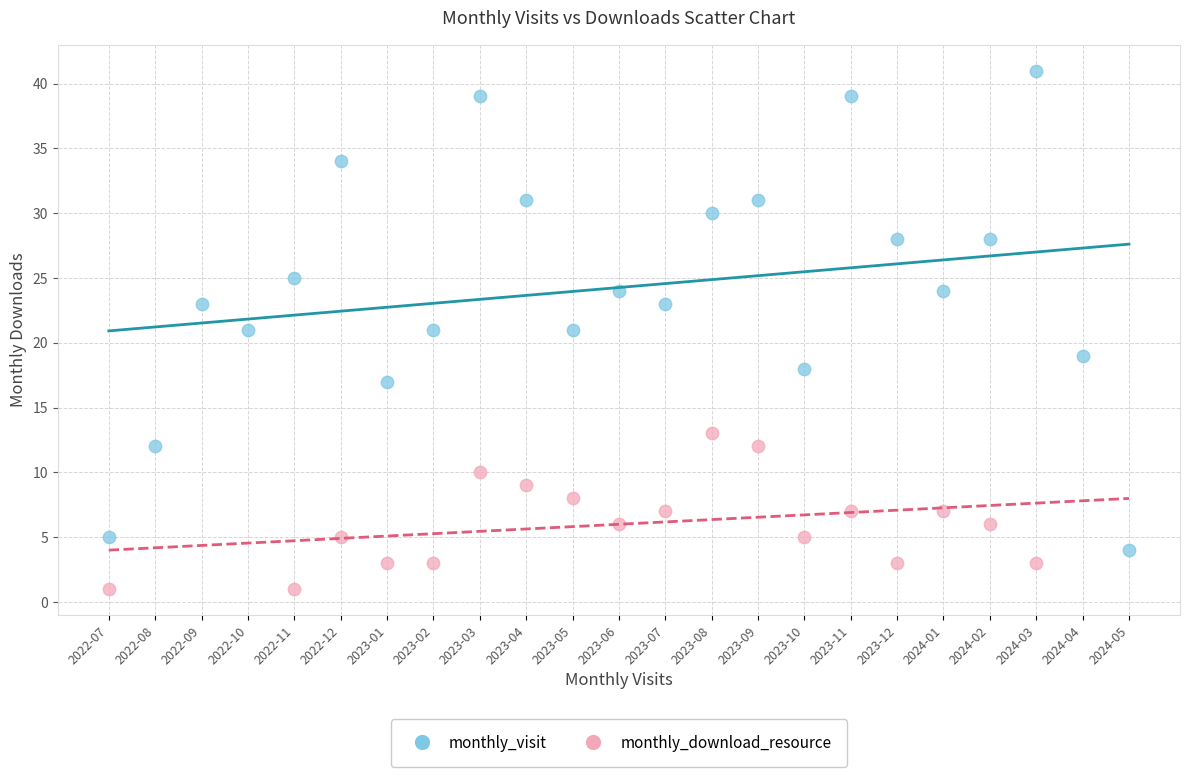

Which series reaches the maximum Y coordinate?

monthly_visit